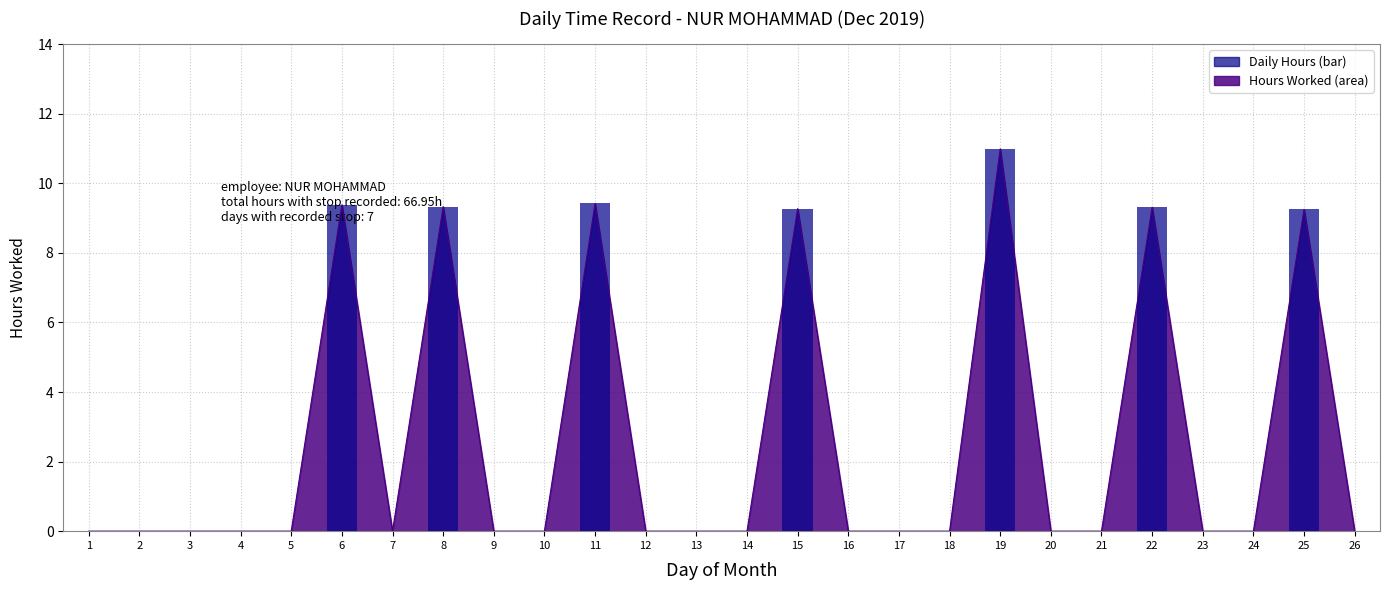

What is the greatest value displayed?

11.0